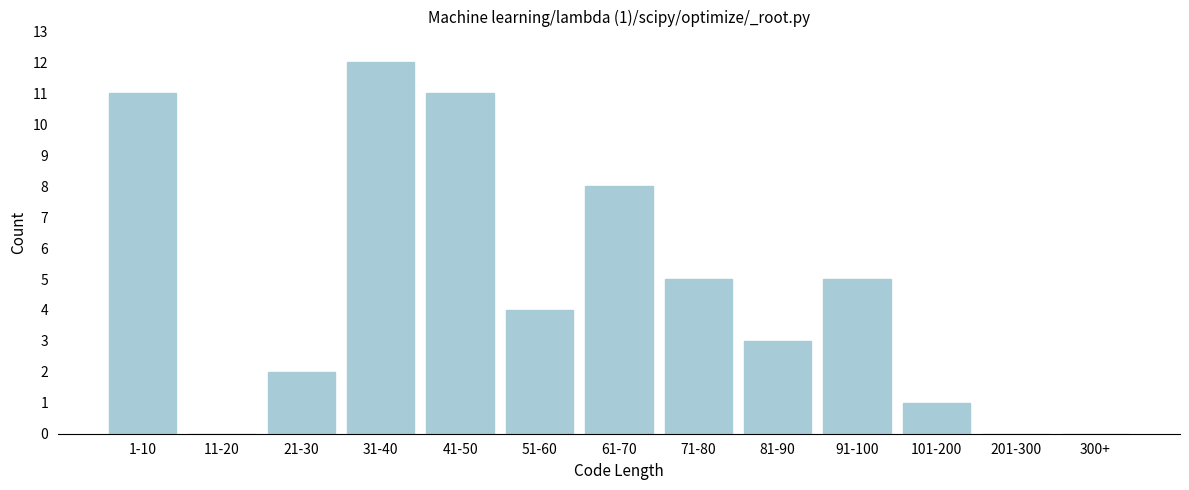

Reading right to left, extract all data points from this chart.

300+=0	201-300=0	101-200=1	91-100=5	81-90=3	71-80=5	61-70=8	51-60=4	41-50=11	31-40=12	21-30=2	11-20=0	1-10=11